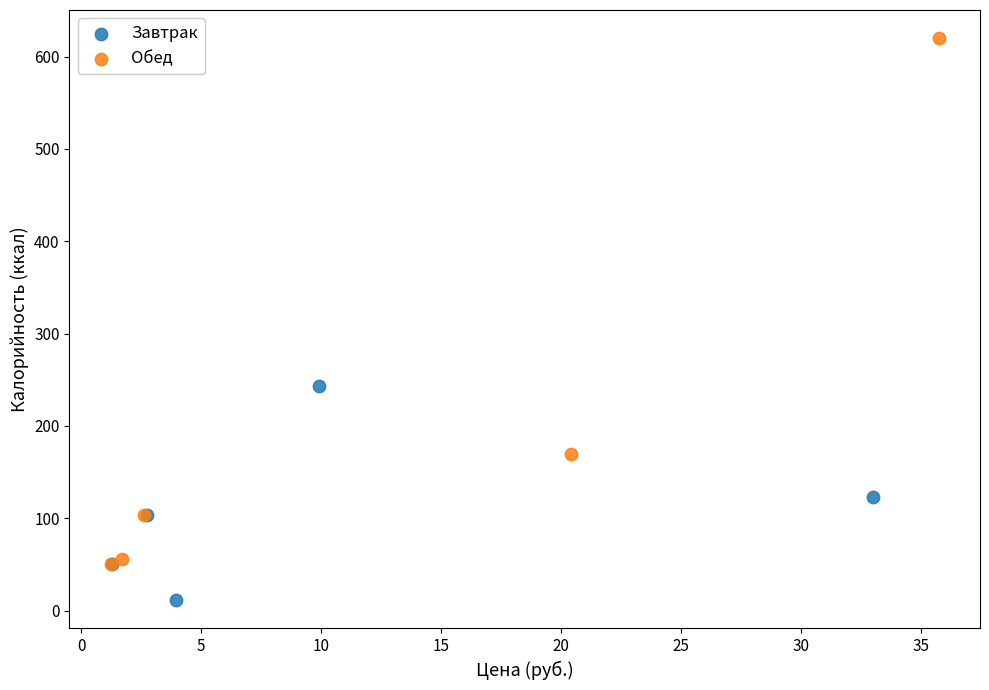

Which series contains the lowest Y value?

Завтрак